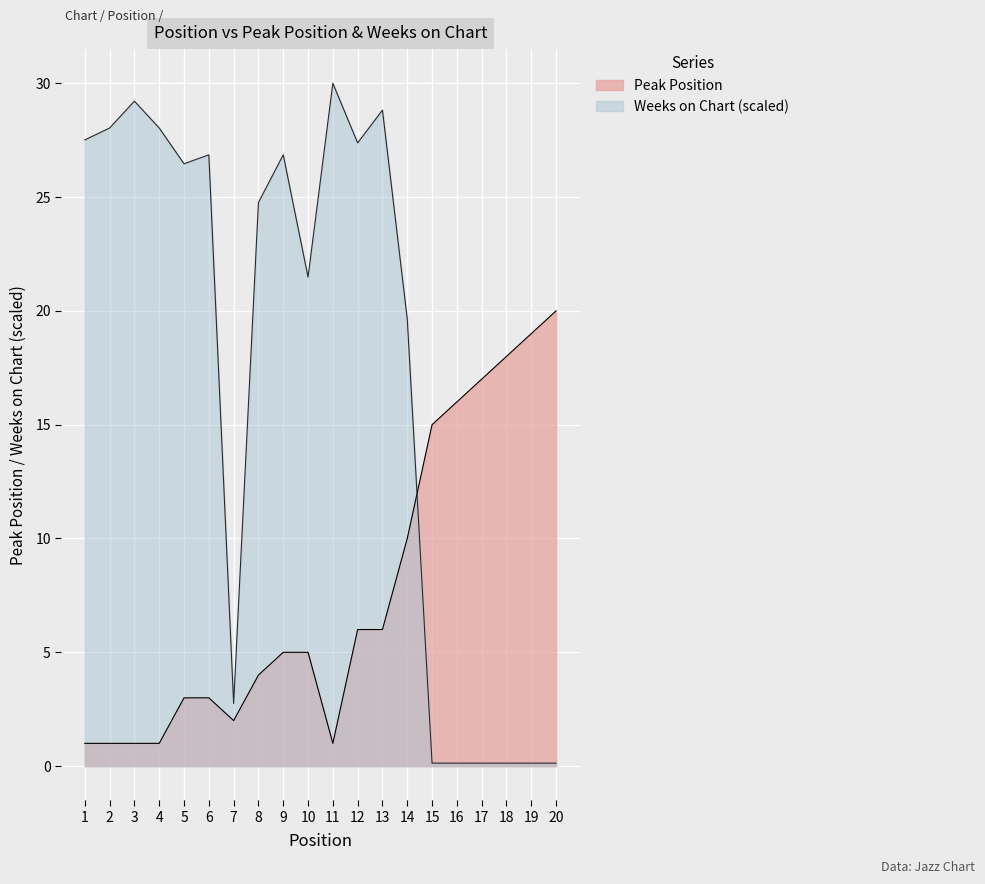

Count the number of categories in the chart.

20